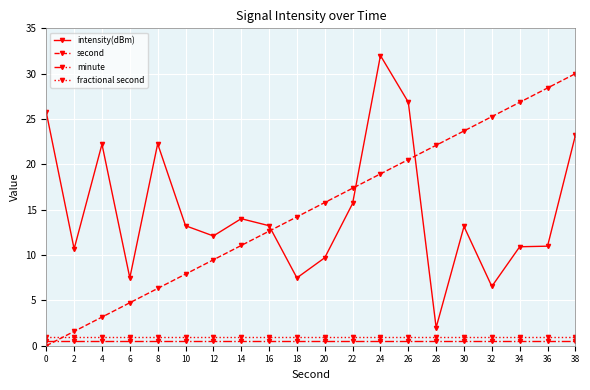

After their last crossing, which series has the higher values: second or fractional second?

second